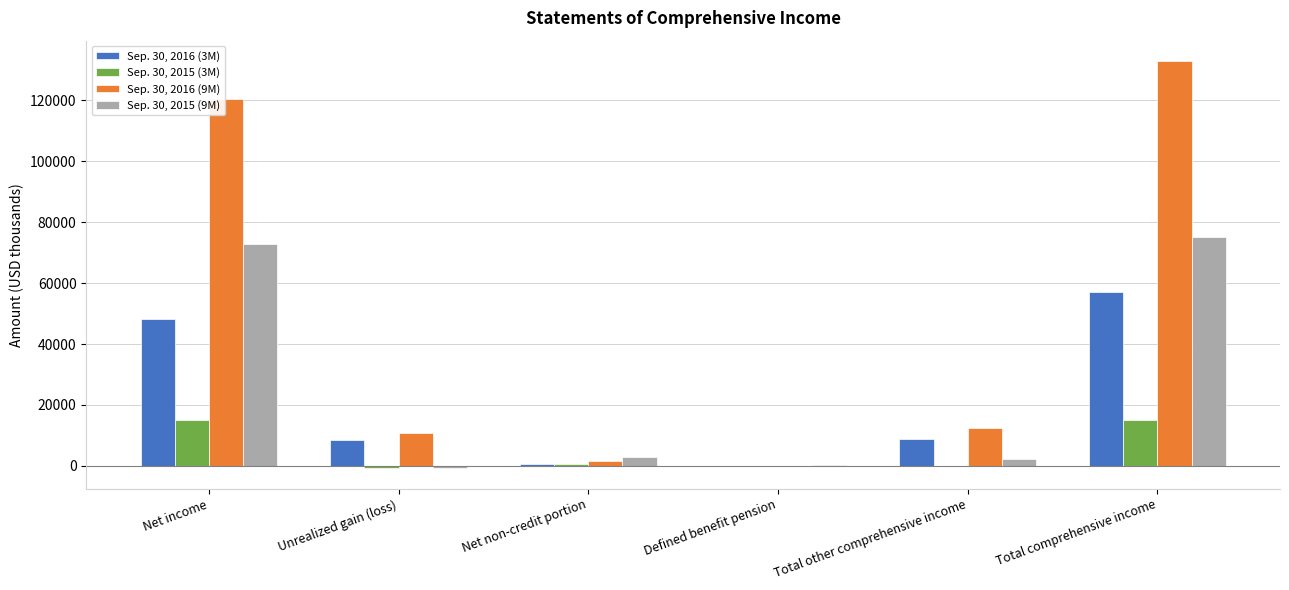

What is the average value of the Sep. 30, 2015 (9M) series?

25386